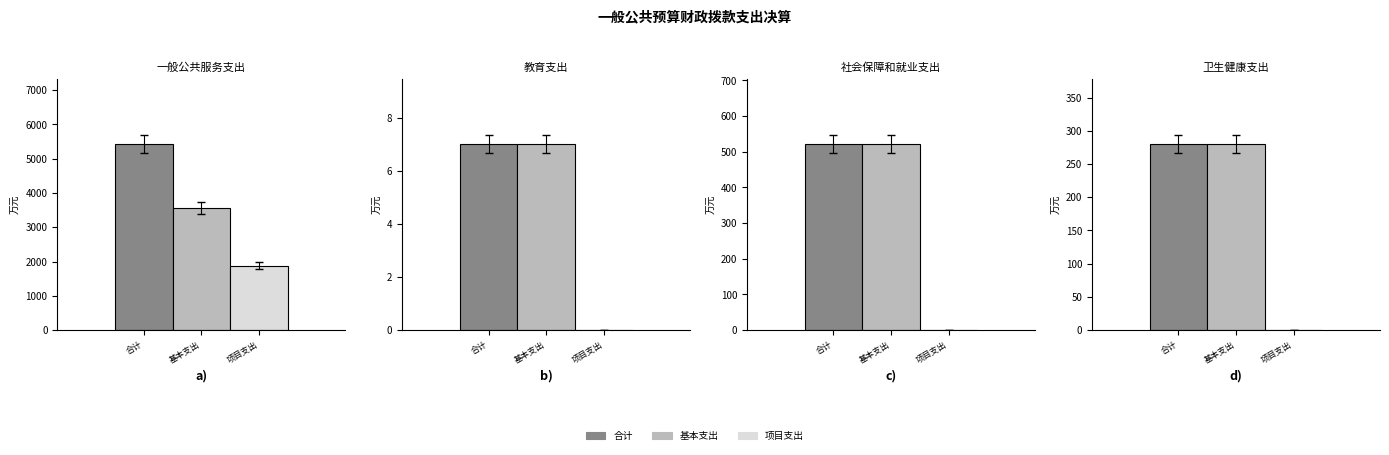

Rank the series by their average value, from highest to lowest.

合计, 基本支出, 项目支出